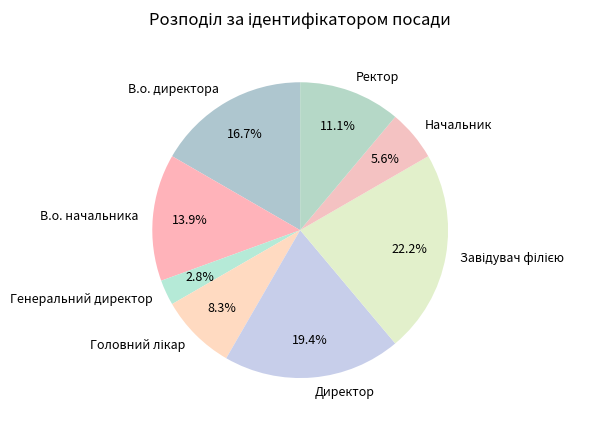

Which has a higher value, В.о. директора or Генеральний директор?

В.о. директора